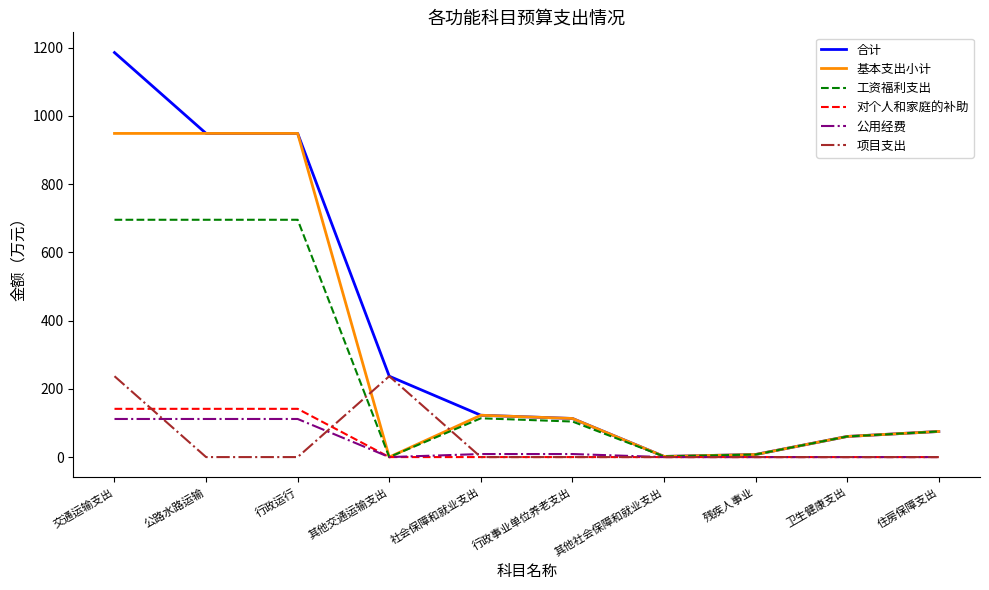

What is the highest value of the 基本支出小计 series?

948.5